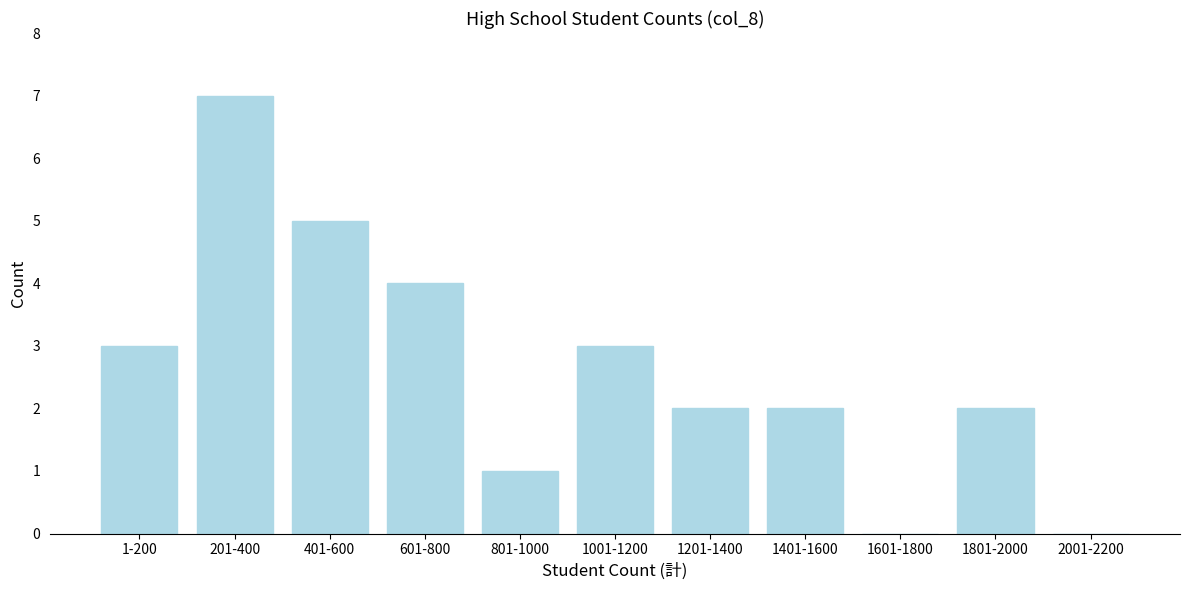

Reading left to right, what are all the values shown in this chart?

1-200=3	201-400=7	401-600=5	601-800=4	801-1000=1	1001-1200=3	1201-1400=2	1401-1600=2	1601-1800=0	1801-2000=2	2001-2200=0